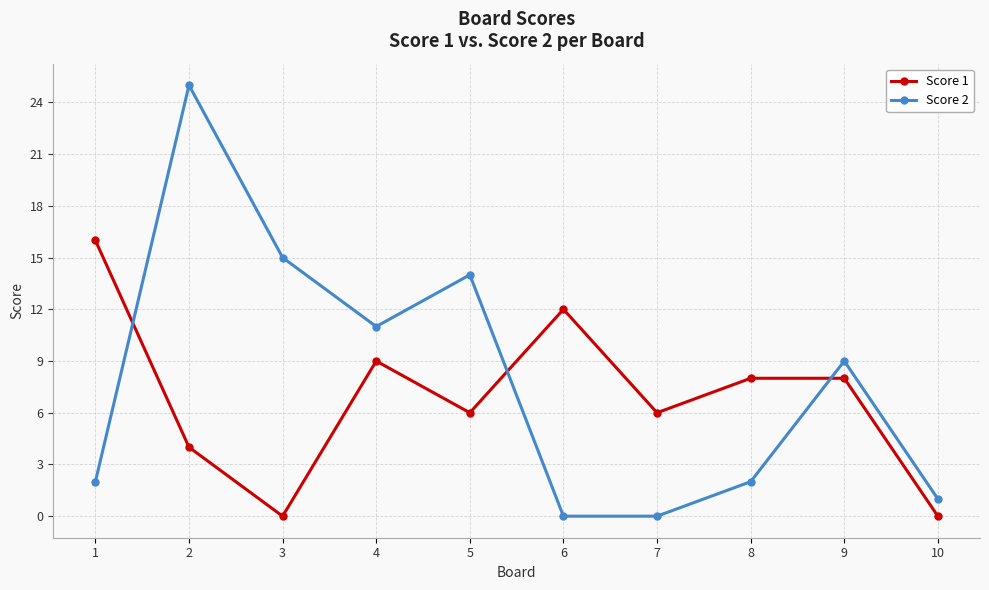

Does the chart have visible grid lines?

Yes